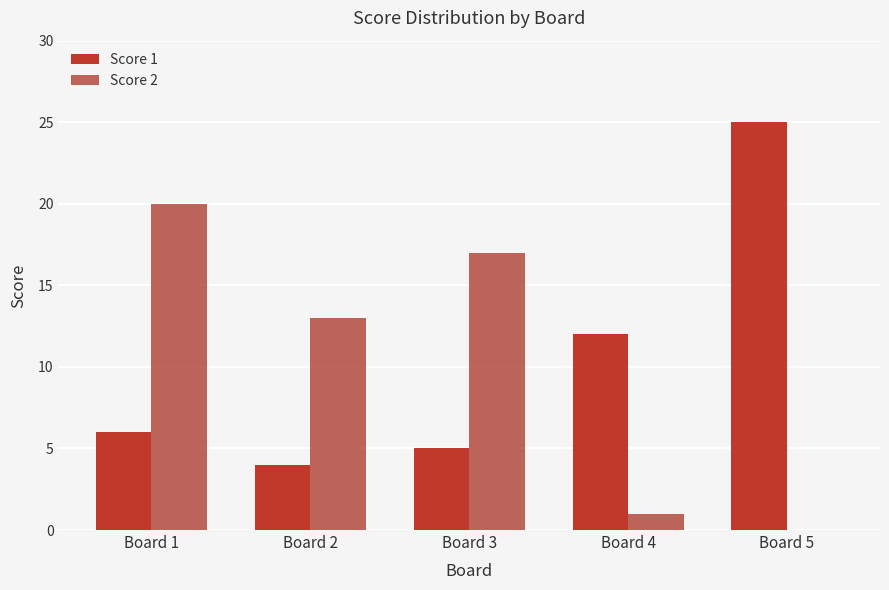

How many categories are shown in the chart?

5